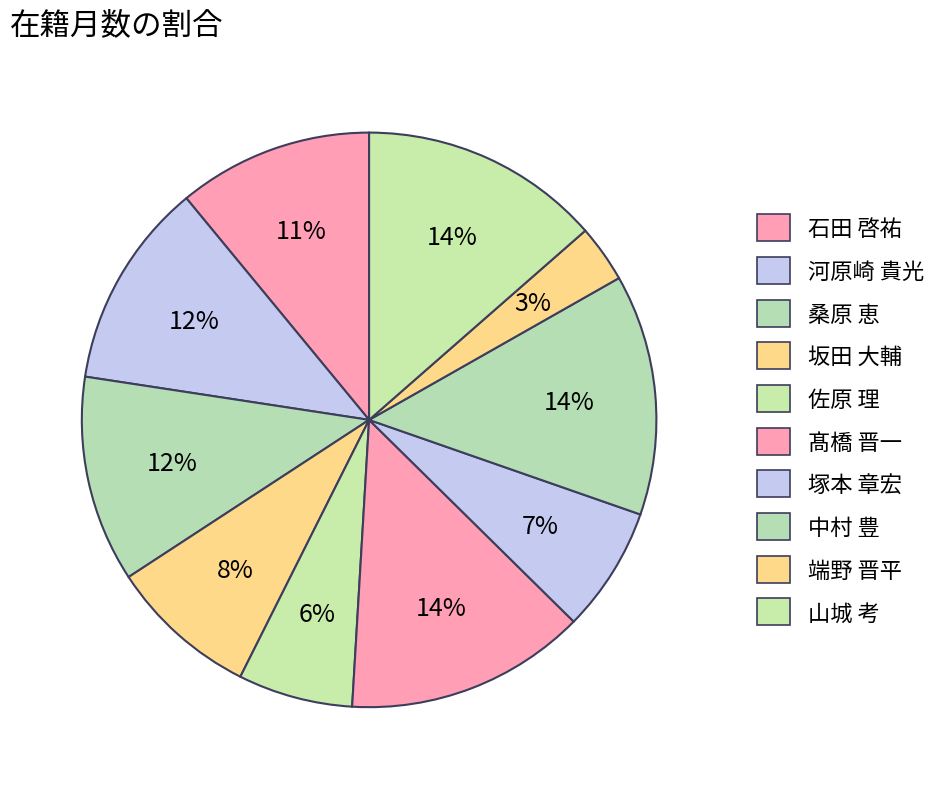

Is it true that 塚本 章宏 is 7% of the pie?

True